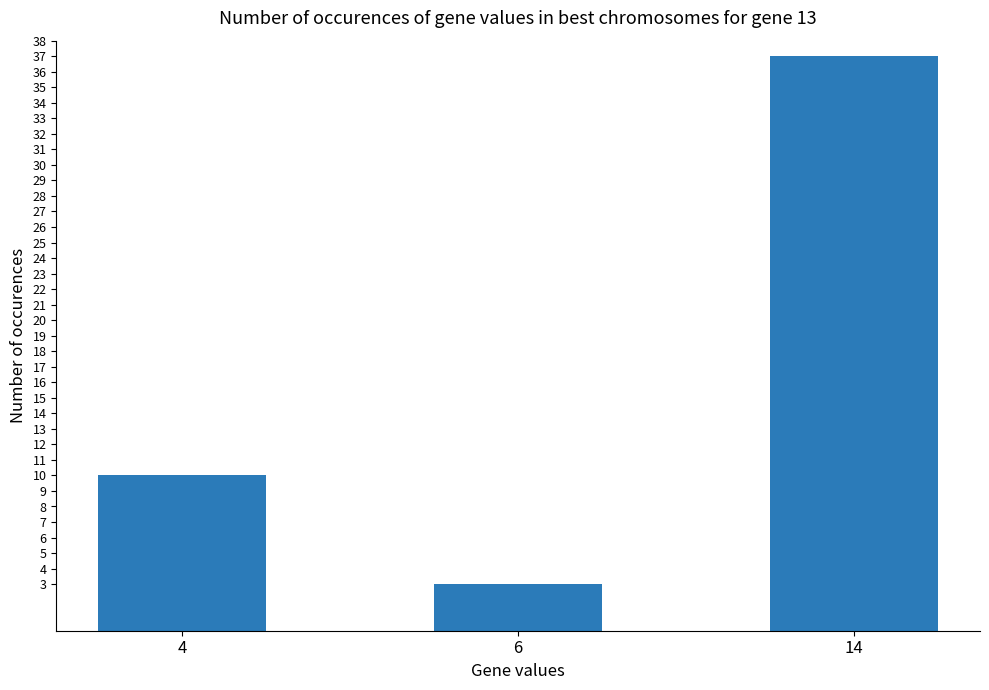

Reading left to right, transcribe all the data shown in this chart.

4=10	6=3	14=37